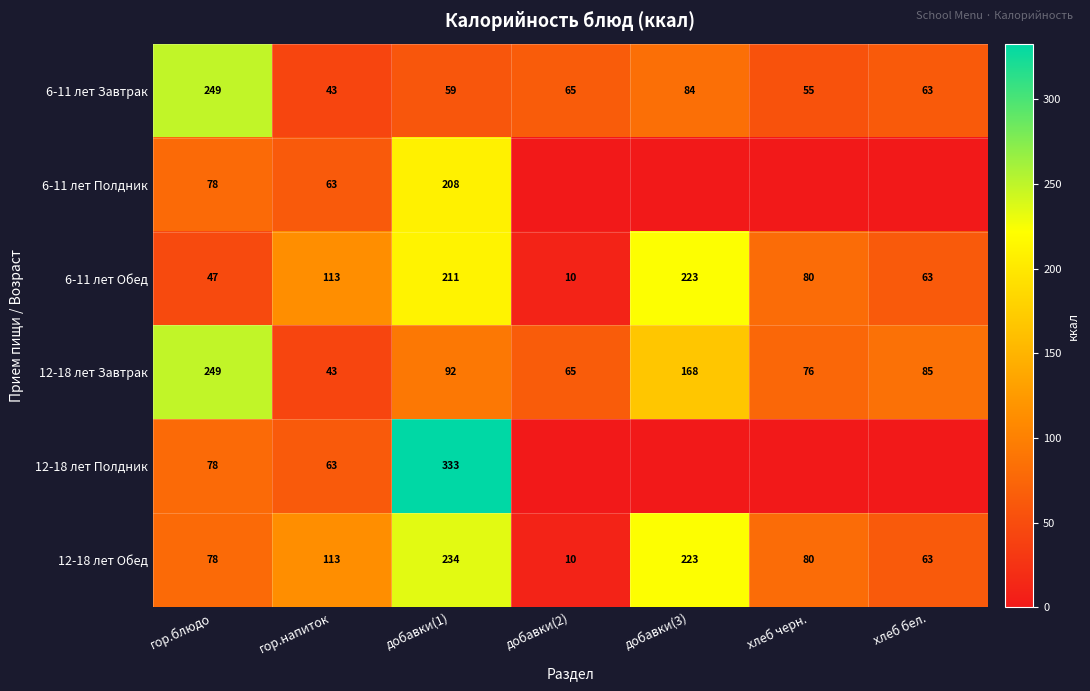

Count the number of categories in the chart.

7